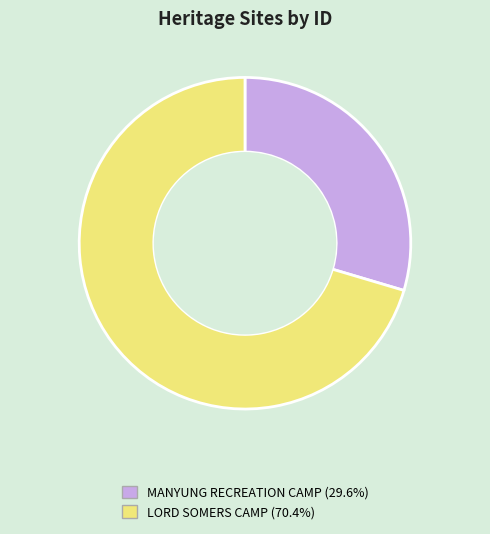

How many segments does this pie chart have?

2